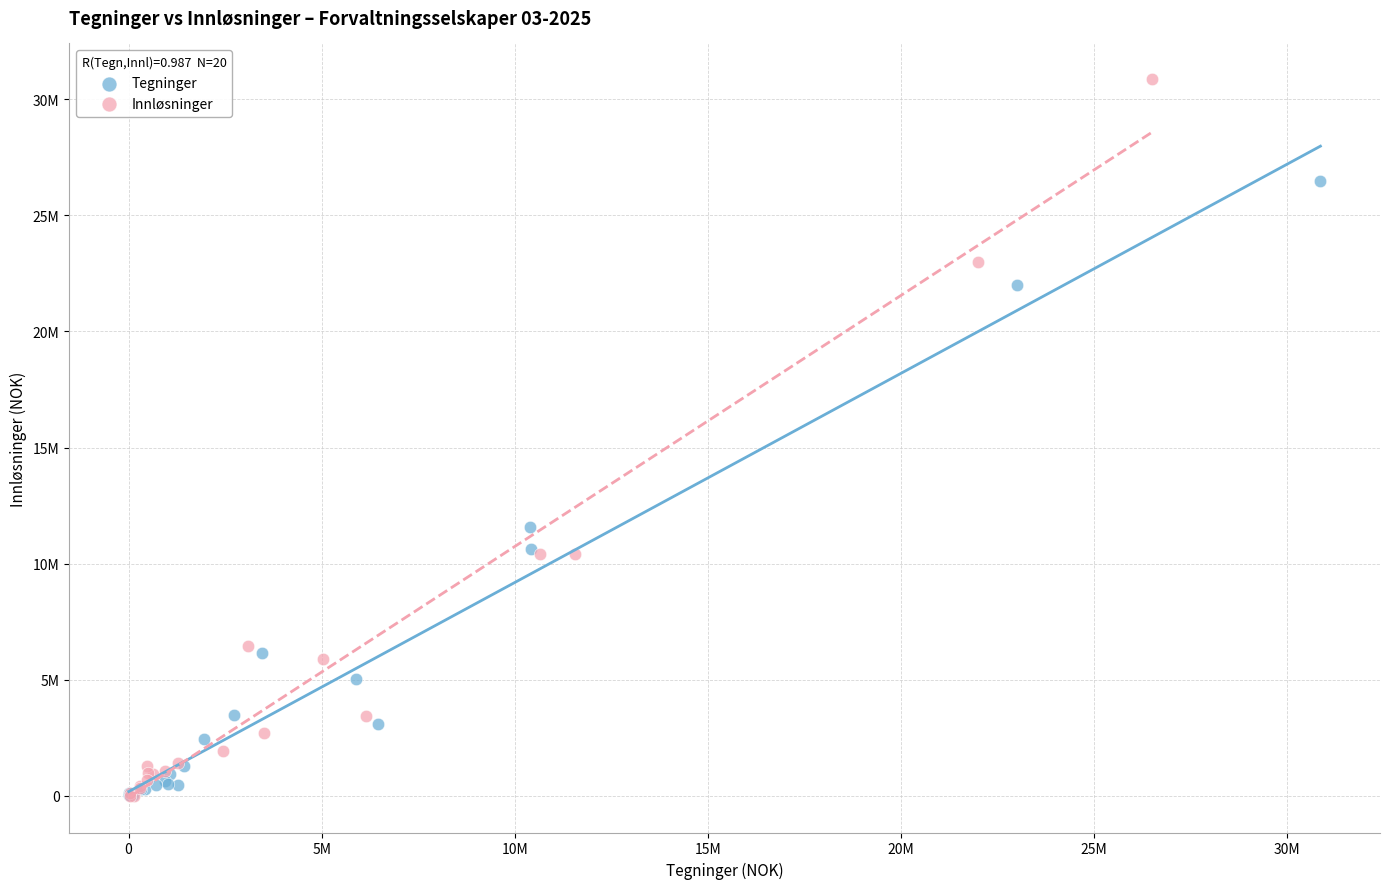

Which series has the largest Y range (max minus min)?

Innløsninger